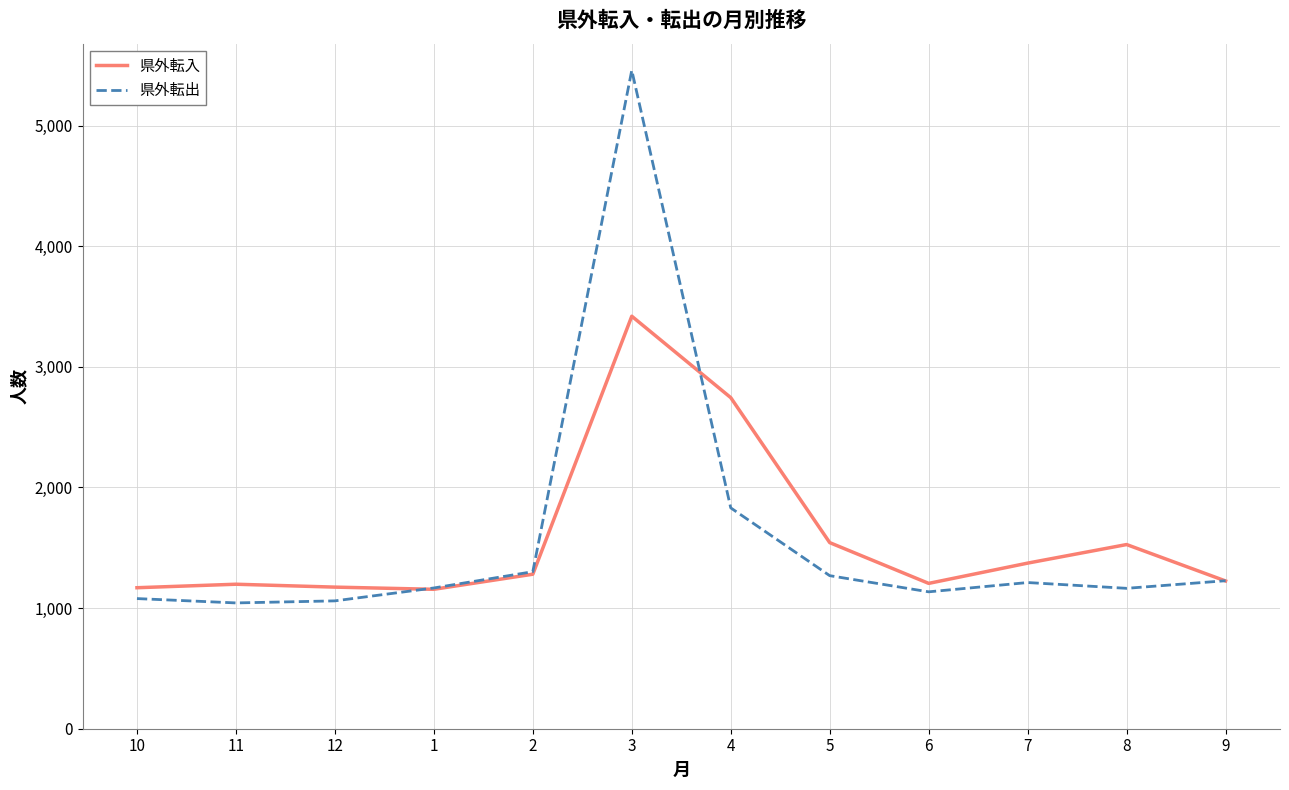

How many lines are shown in the chart?

2